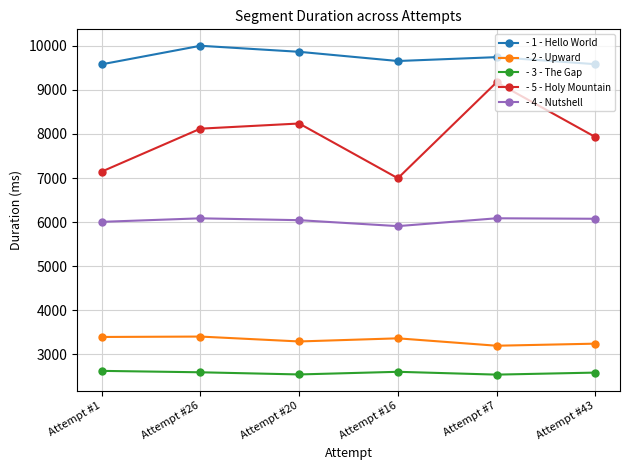

The value of - 5 - Holy Mountain at Attempt #20 is 2092. True or false?

False